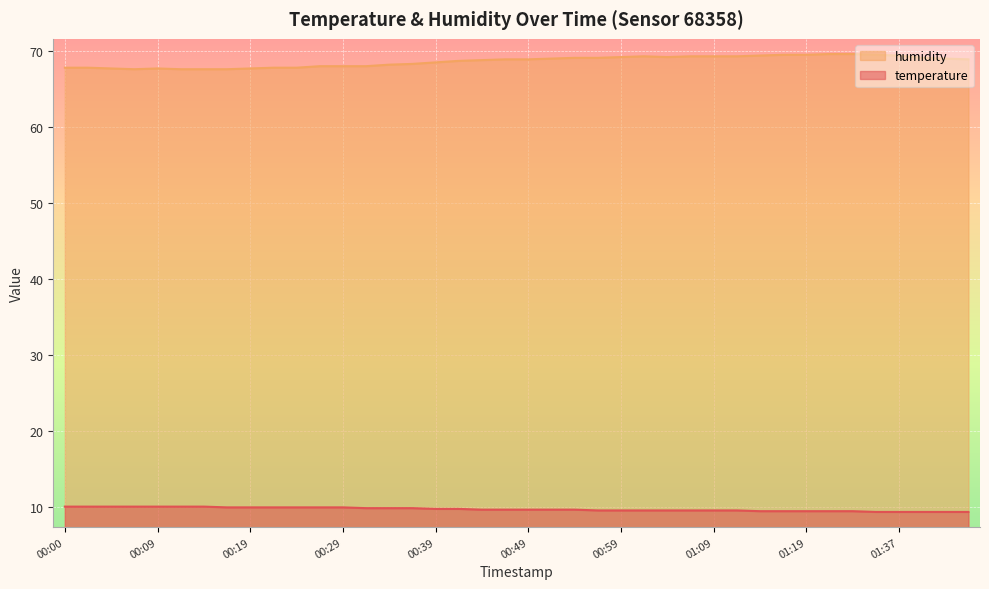

How many distinct data groups are displayed?

2